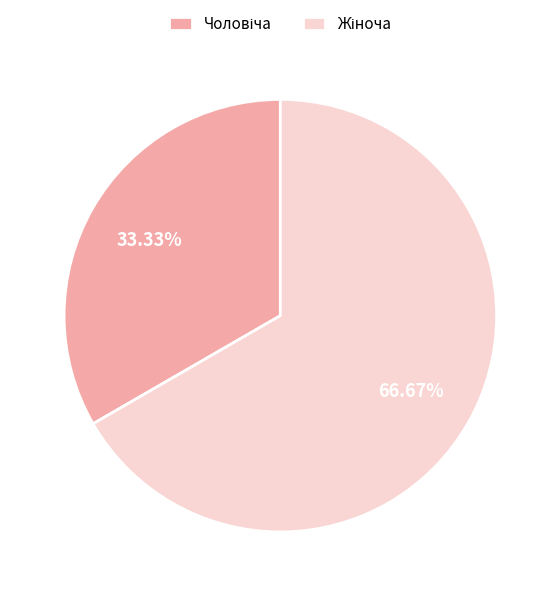

Does any single category account for the majority?

Yes